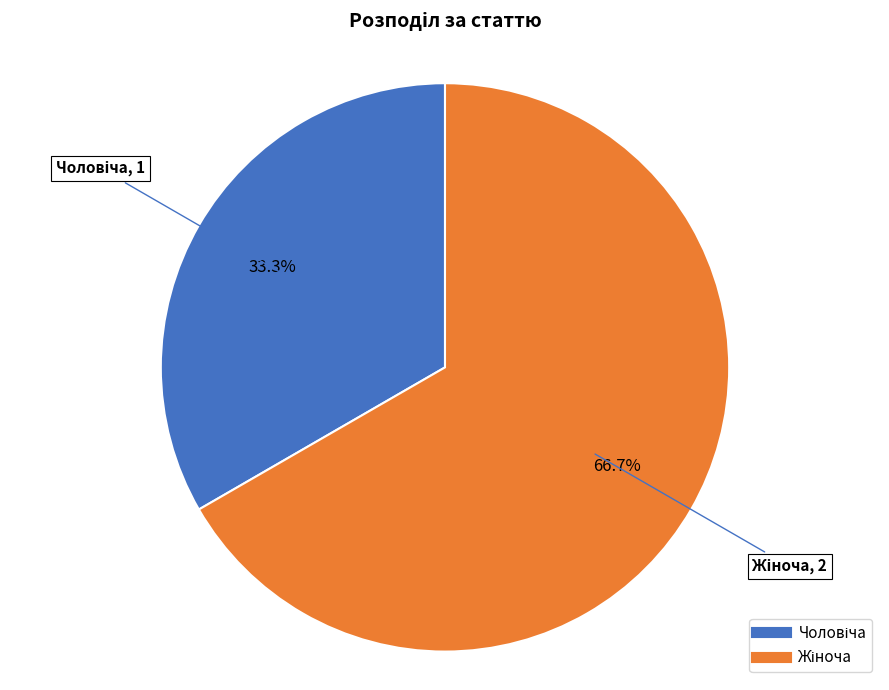

Is there any slice that represents more than half of the pie?

Yes